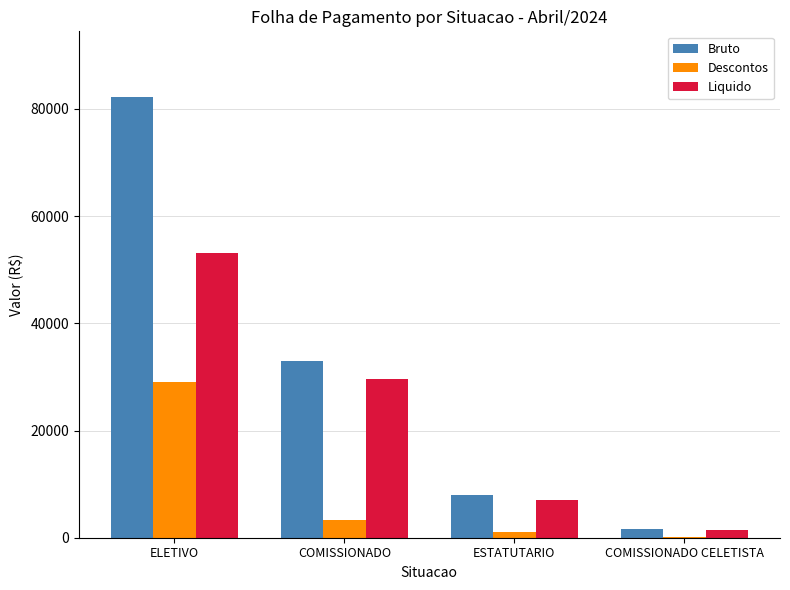

Between ELETIVO and COMISSIONADO CELETISTA, which series saw the biggest shift?

Bruto